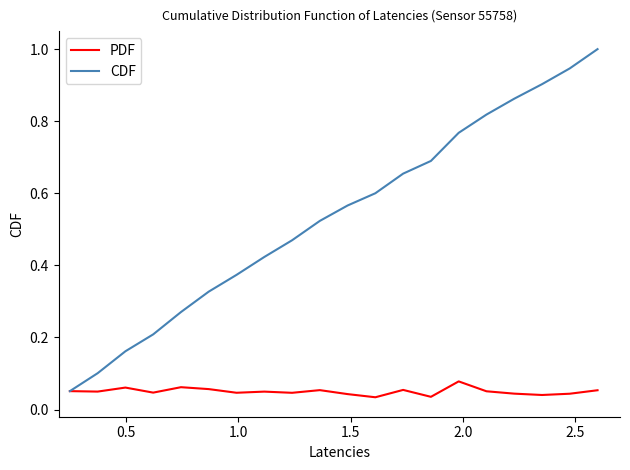

What are all the series names shown in the legend?

PDF, CDF